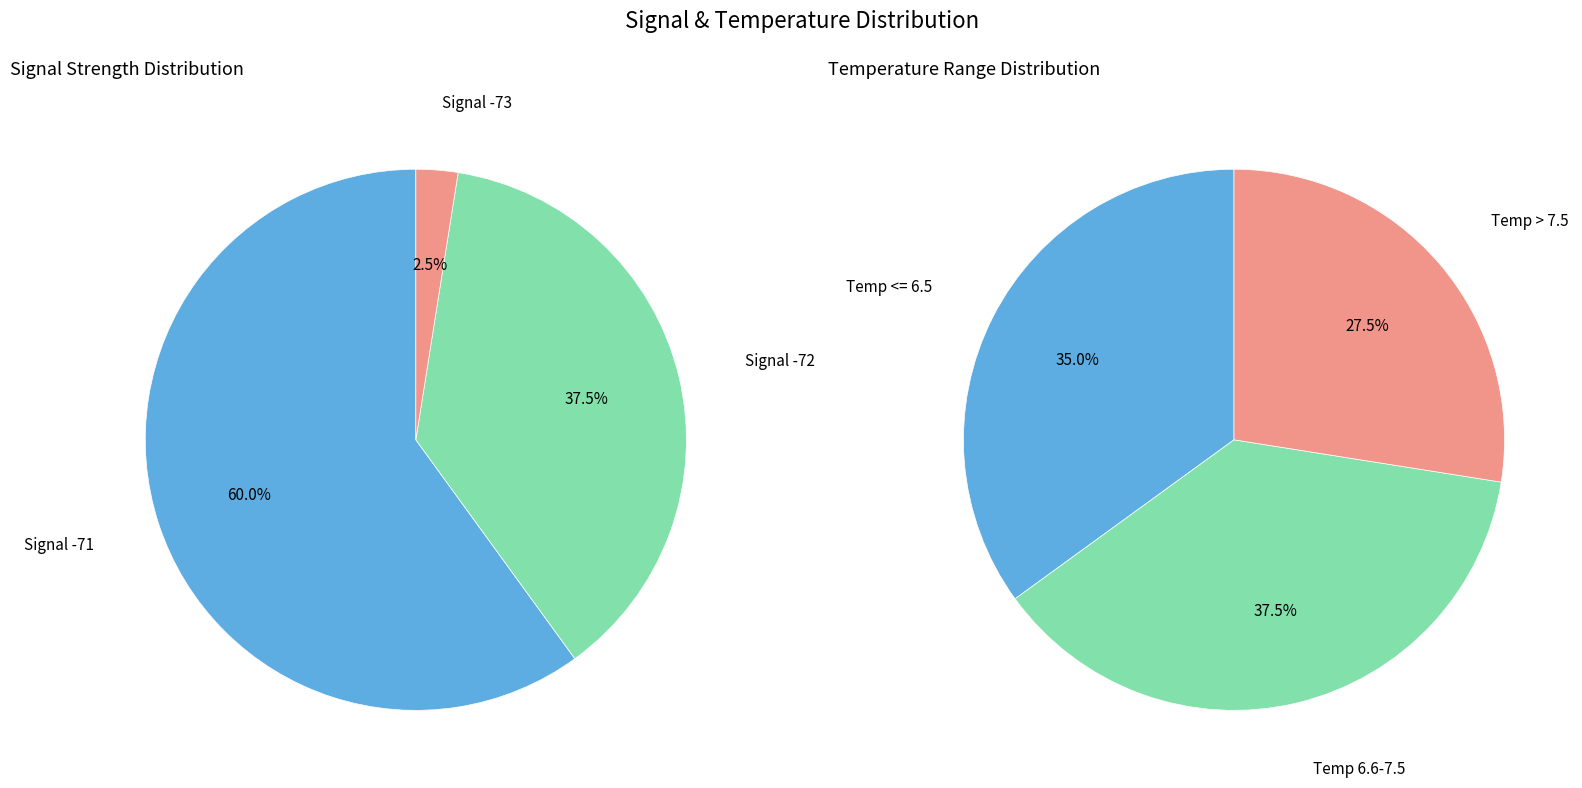

Is 4 the majority of the pie?

No